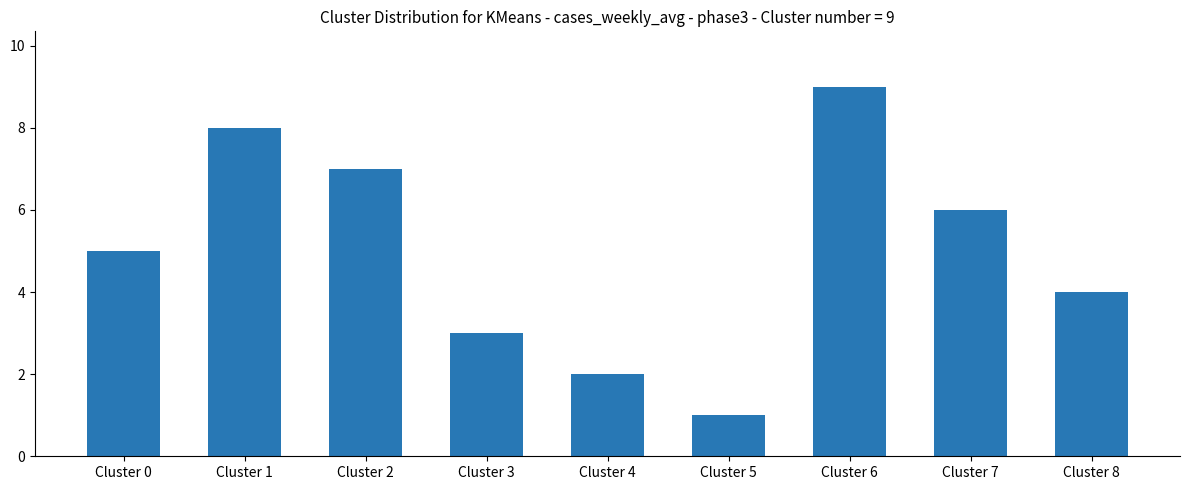

What is the greatest value displayed?

9